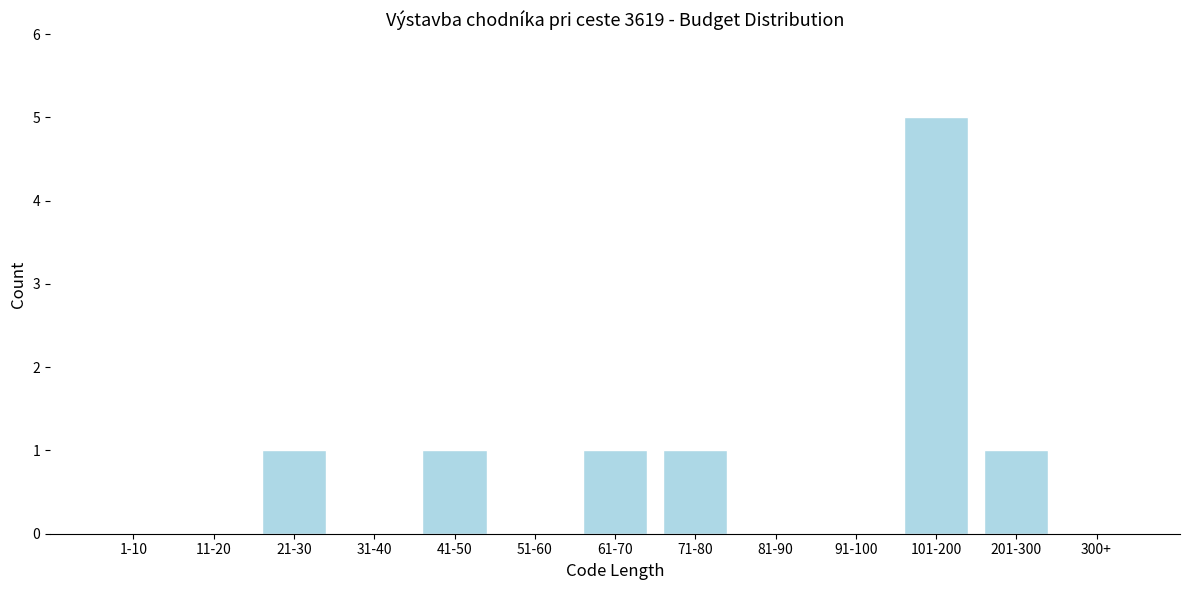

Reading left to right, list all the values displayed in this chart.

1-10=0	11-20=0	21-30=1	31-40=0	41-50=1	51-60=0	61-70=1	71-80=1	81-90=0	91-100=0	101-200=5	201-300=1	300+=0